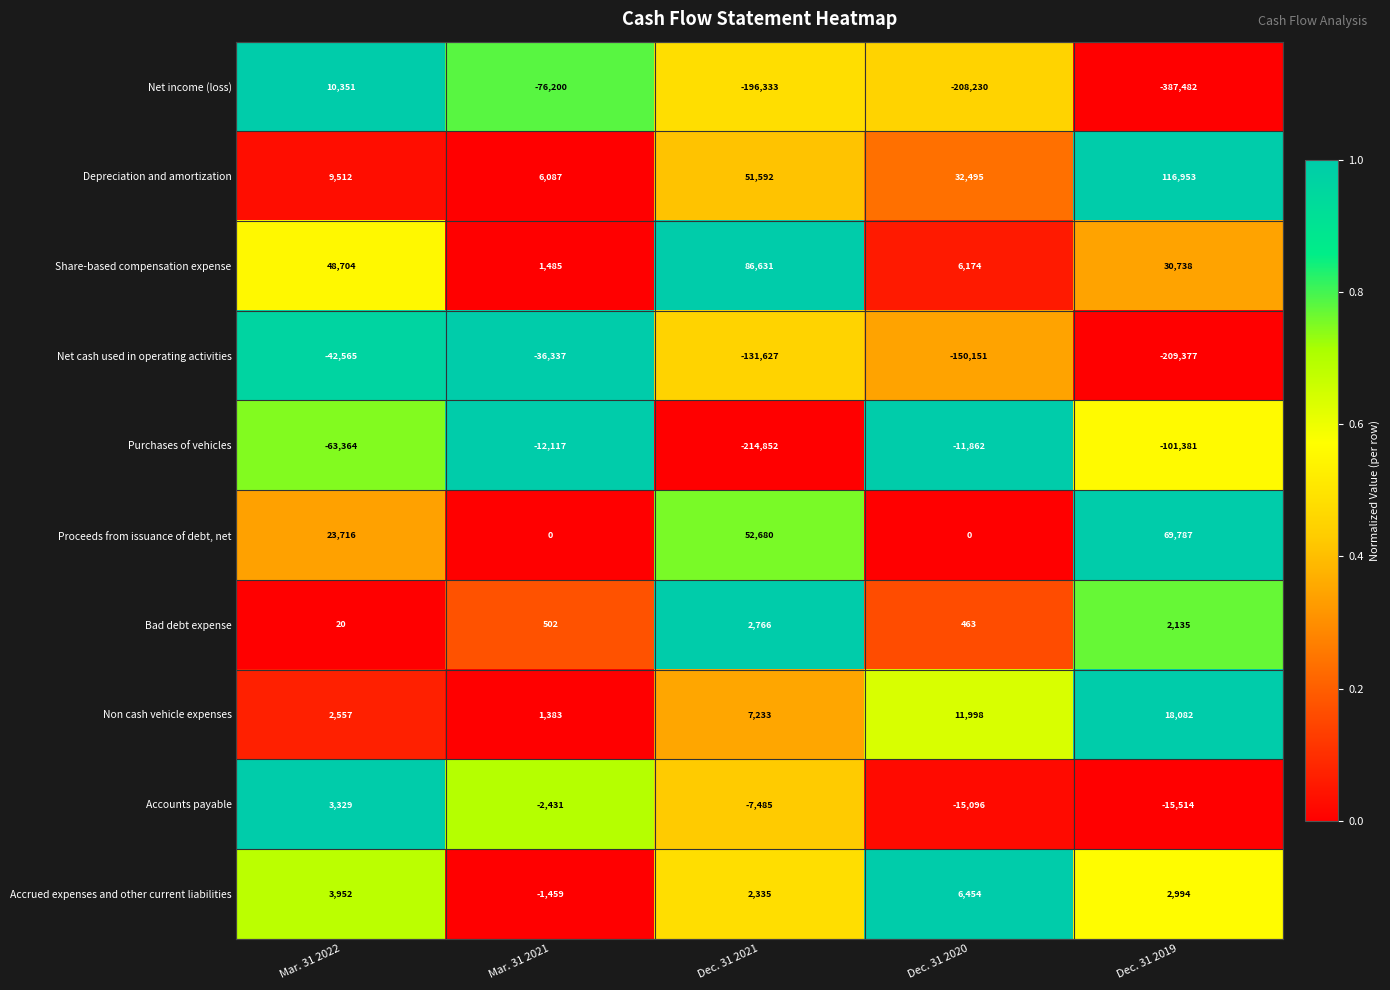

What is the lowest value of the Accrued expenses and other current liabilities series?

-1459